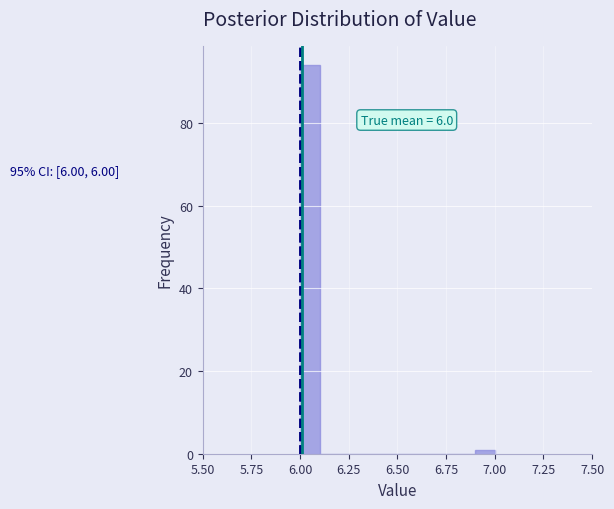

Read against the x-axis, roughly where is the centre of the tallest bar?

6.05